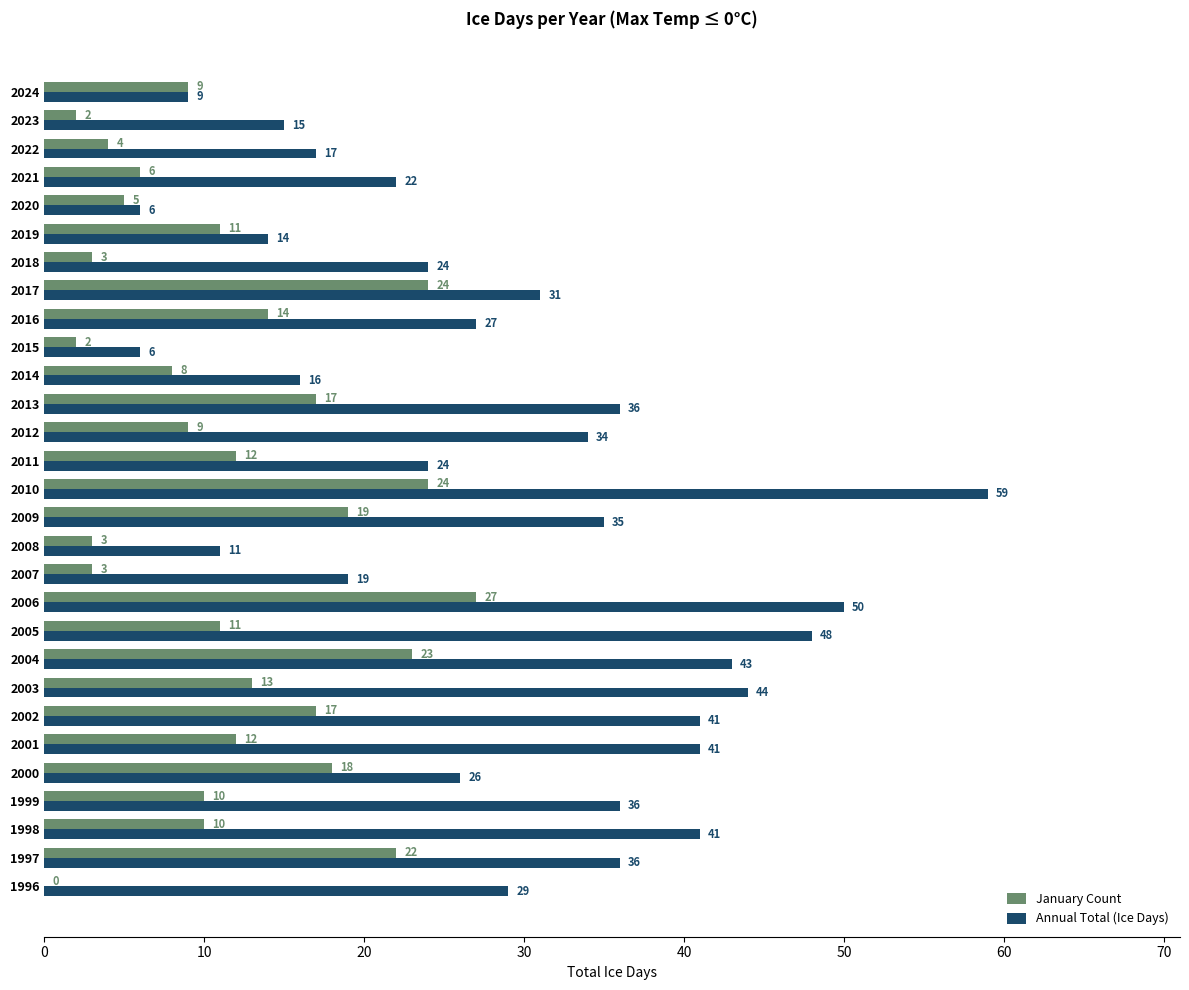

The value of Annual Total (Ice Days) at 2018 is 24. True or false?

True